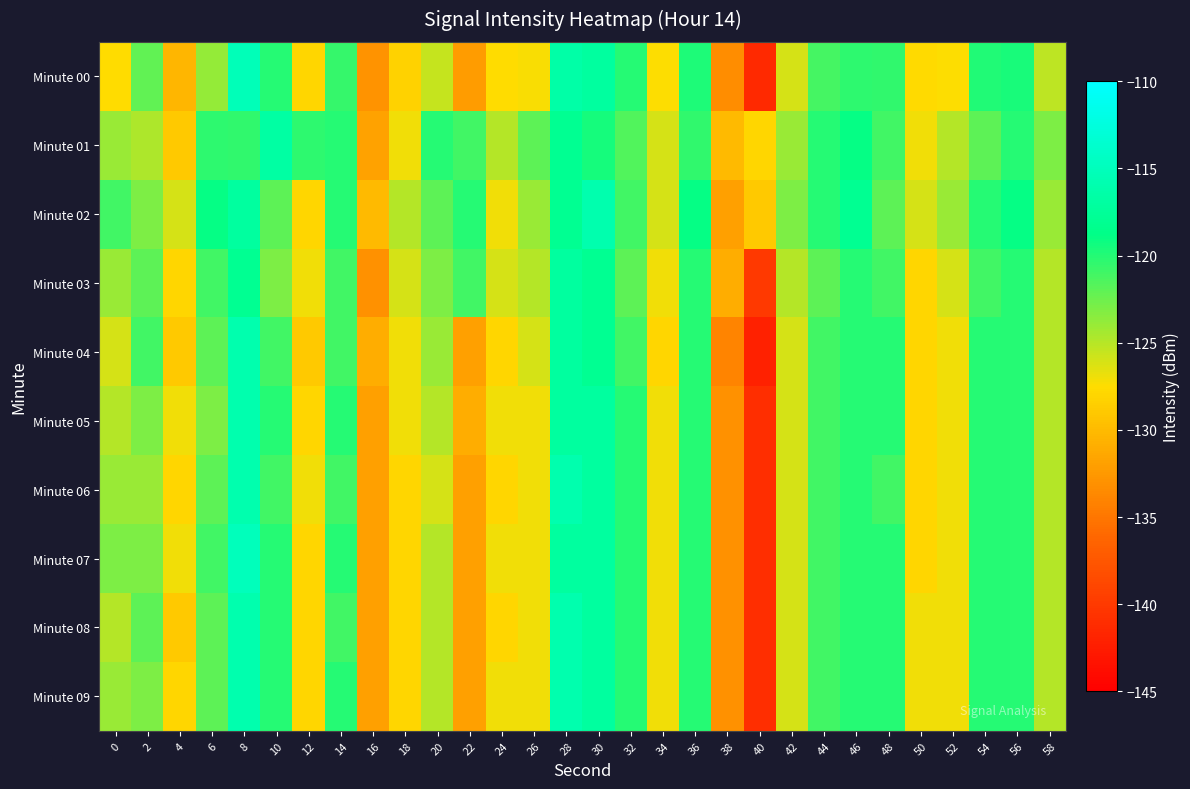

Rank the series by their maximum value, from lowest to highest.

Minute 03, Minute 01, Minute 02, Minute 04, Minute 05, Minute 06, Minute 08, Minute 09, Minute 00, Minute 07